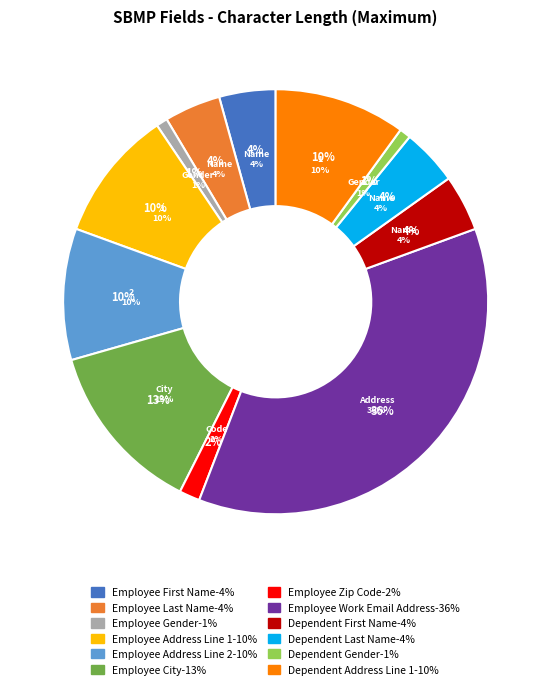

Is Employee Address Line 1 the majority of the pie?

No